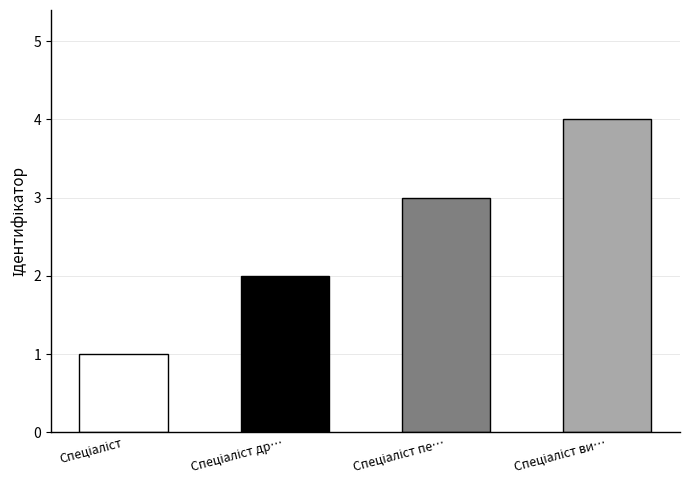

At which label is the value closest to 2?

Спеціаліст другої категорії